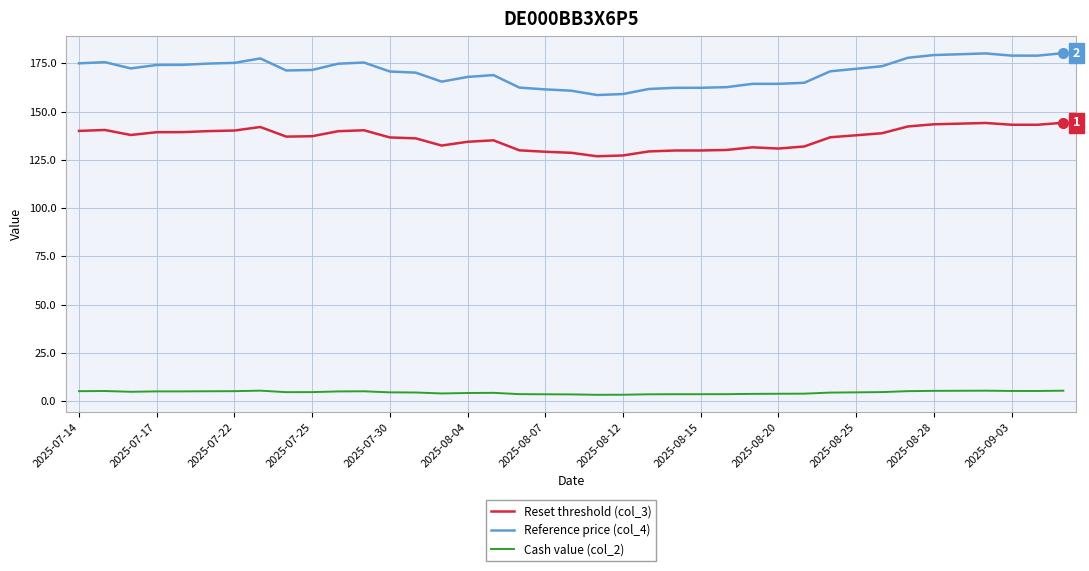

True or false: Cash value (col_2) and Reference price (col_4) intersect in this chart.

False